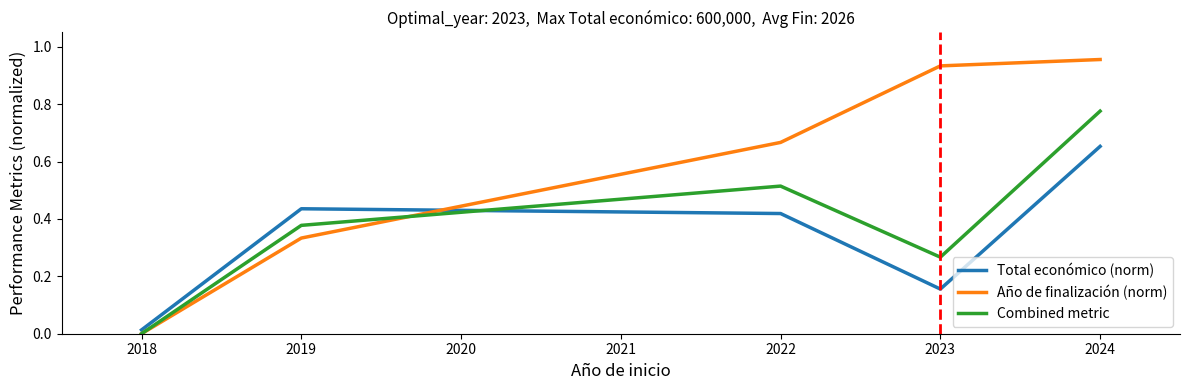

How many categories are shown in the chart?

5